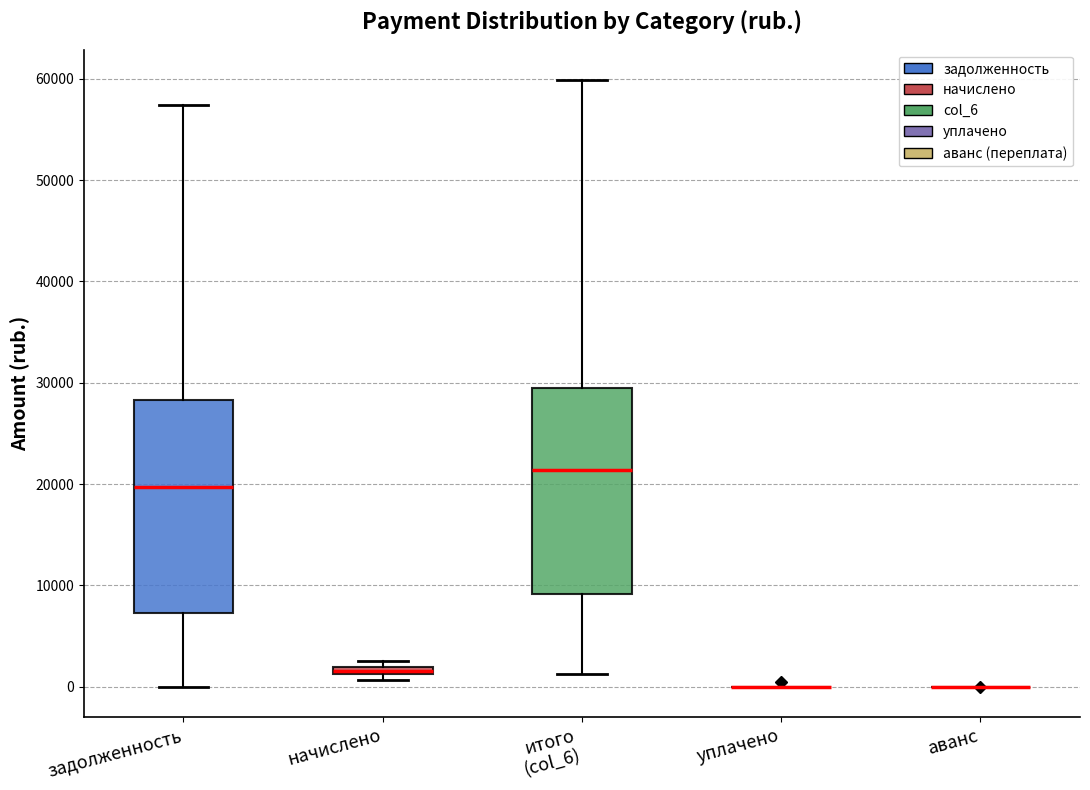

Where is the upper edge of the box for задолженность on the y-axis? The values are not printed on the chart, so give them approximately, as read against the axis.

28000